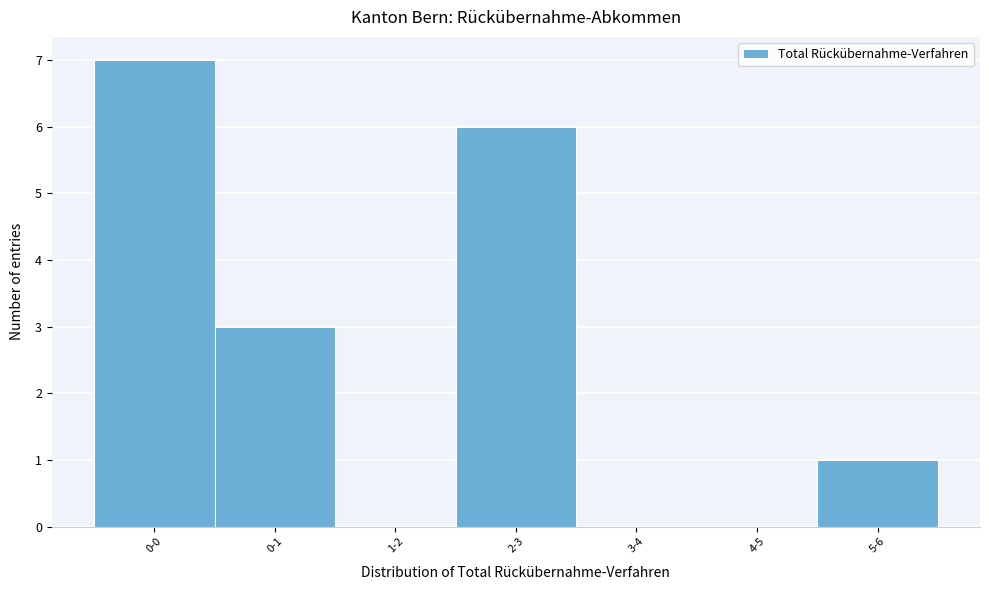

Reading right to left, what are all the values shown in this chart?

5-6=1	4-5=0	3-4=0	2-3=6	1-2=0	0-1=3	0-0=7